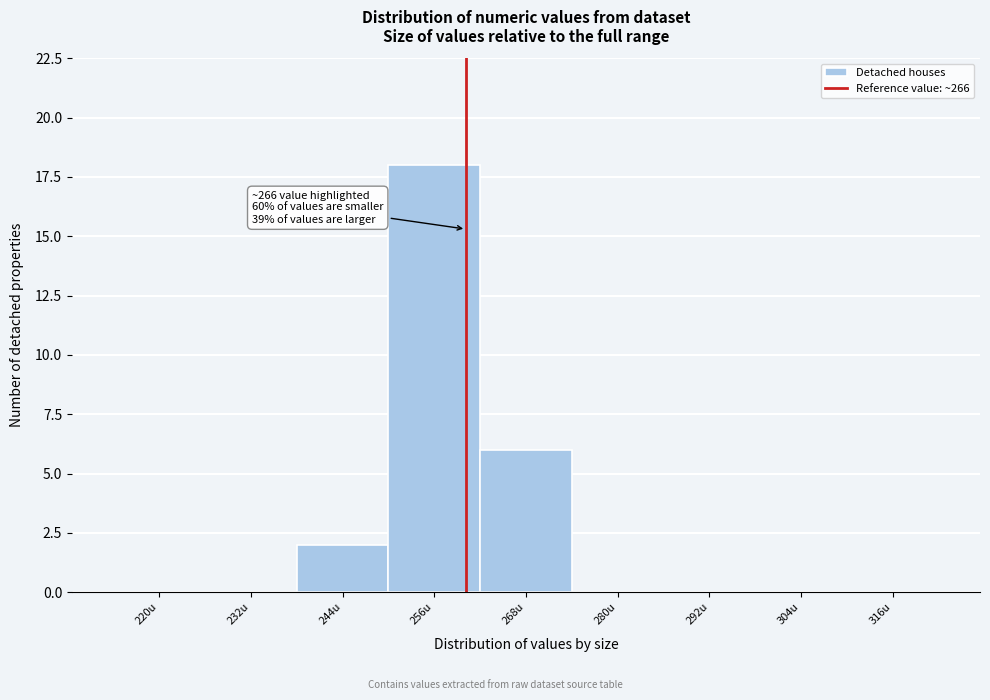

Reading right to left, extract all data points from this chart.

316u=0	304u=0	292u=0	280u=0	268u=6	256u=18	244u=2	232u=0	220u=0